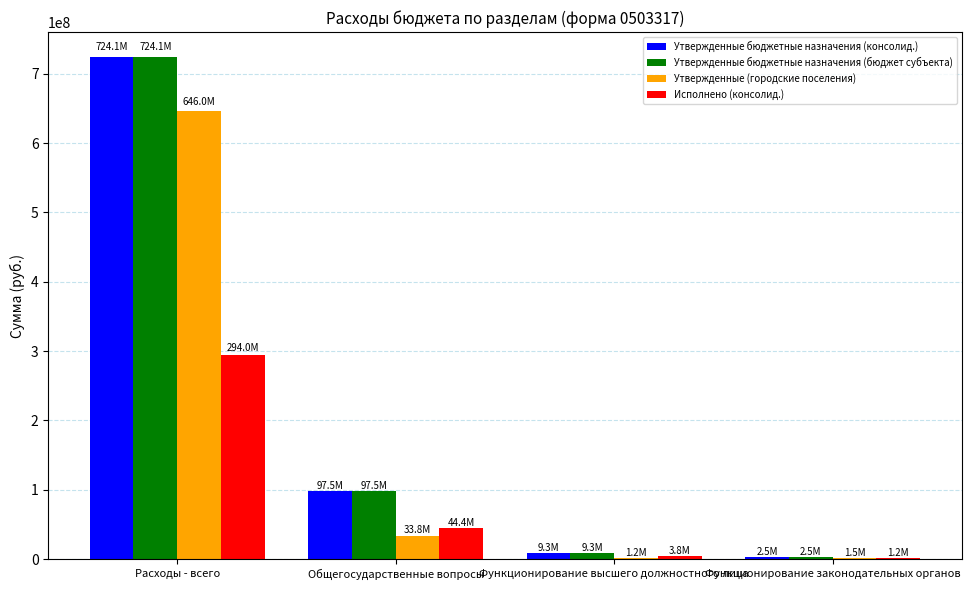

What is the maximum value shown in the chart?

724129845.8